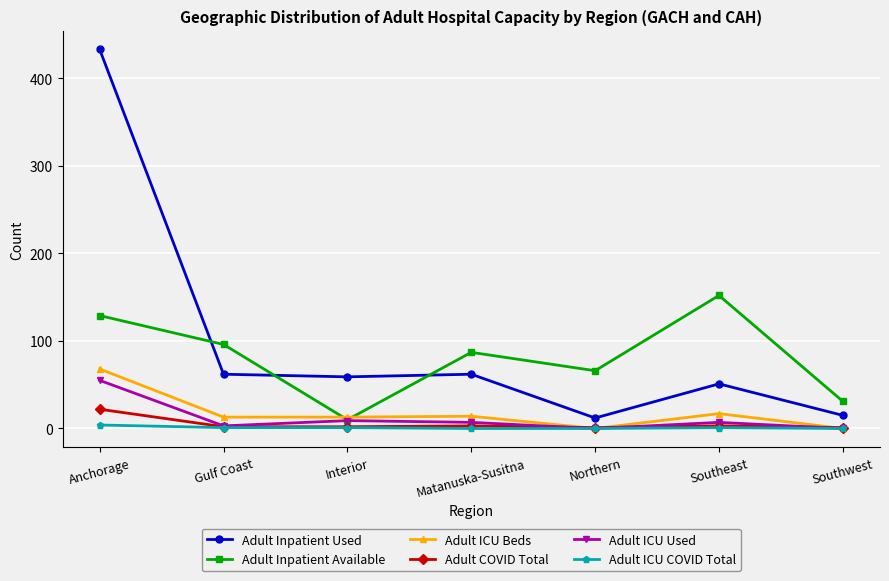

How many Adult ICU COVID Total values are between 0 and 1?

6